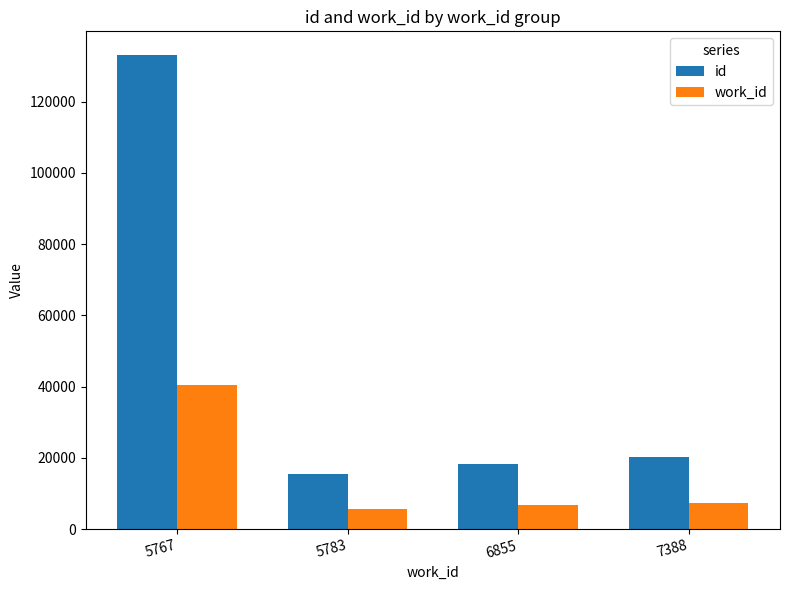

What are all the series names shown in the legend?

id, work_id